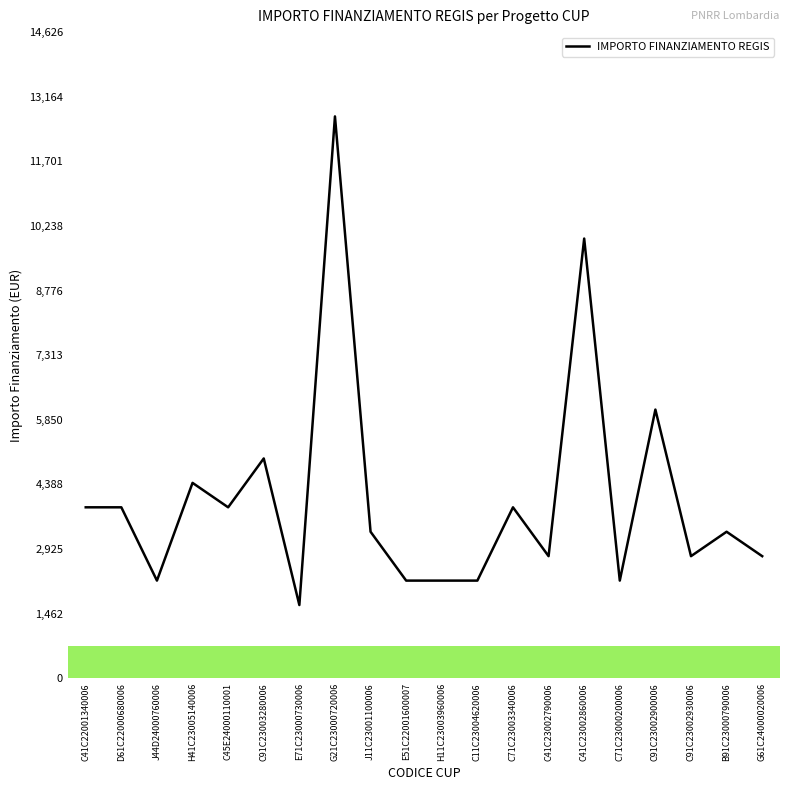

What is the minimum value shown in the chart?

1659